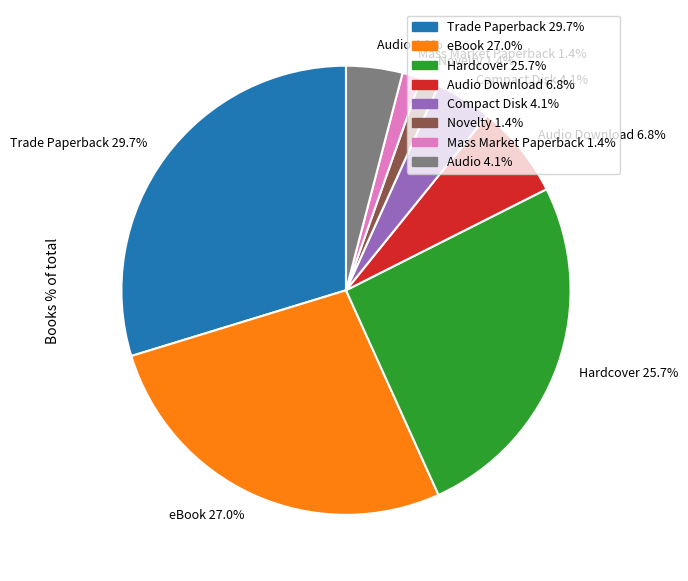

How many segments does this pie chart have?

8